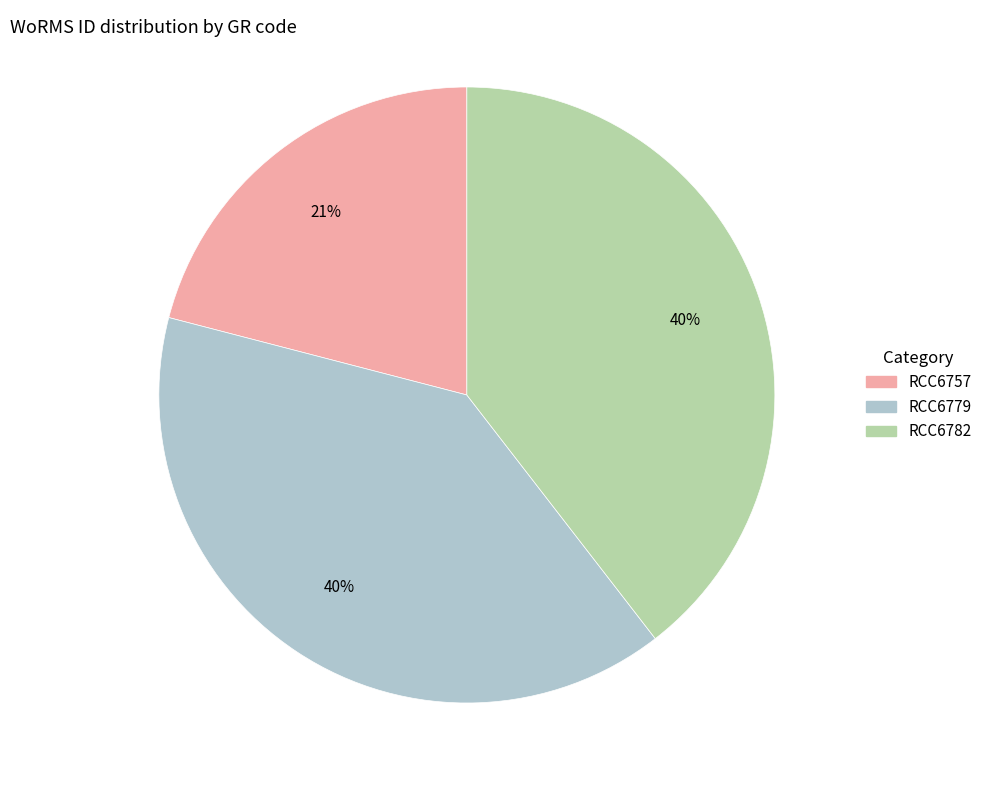

Combined, do RCC6757 and RCC6782 account for over 50%?

Yes